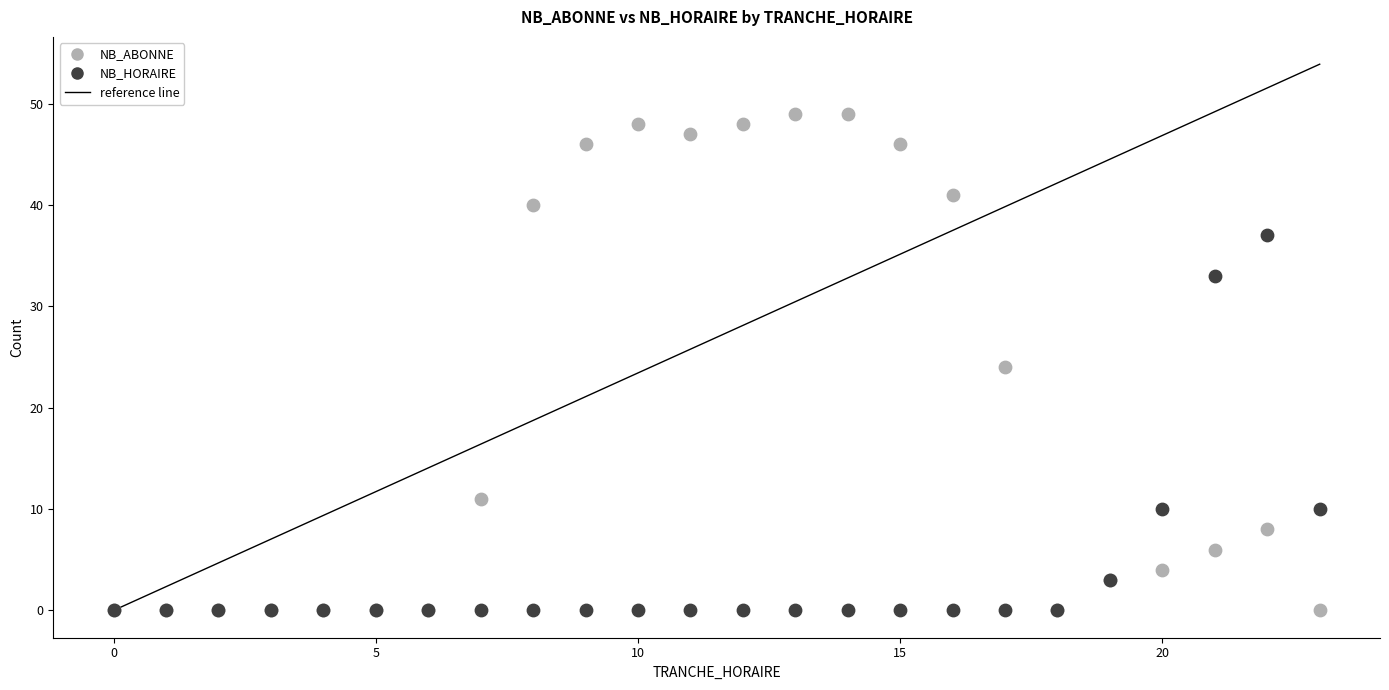

Which series contains the highest Y value?

NB_ABONNE